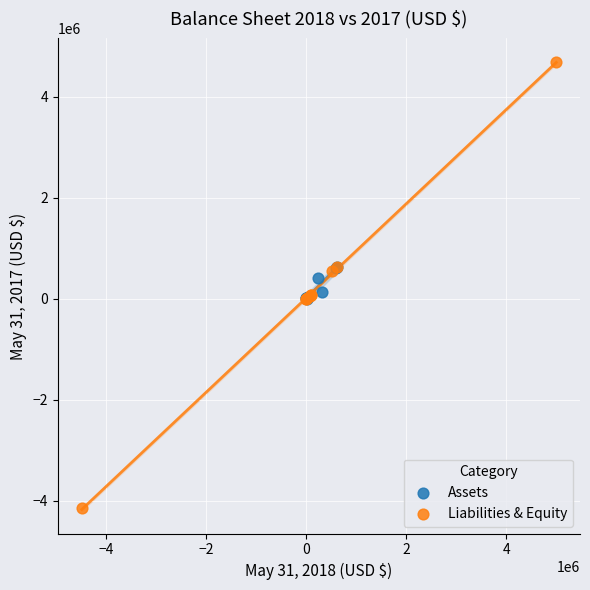

Which series has the largest Y range (max minus min)?

Liabilities & Equity